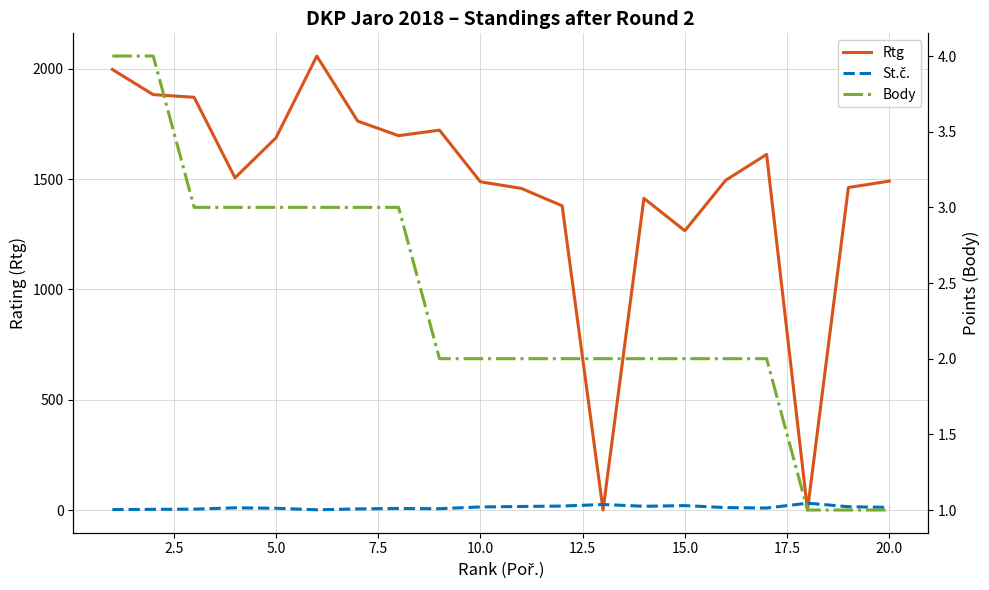

How many intersections are there between Rtg and St.č.?

4